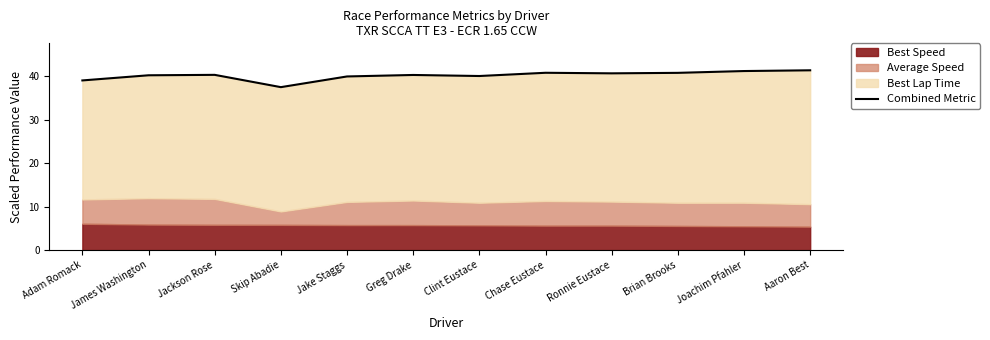

Is it true that the value at Jackson Rose is 40.4?

True